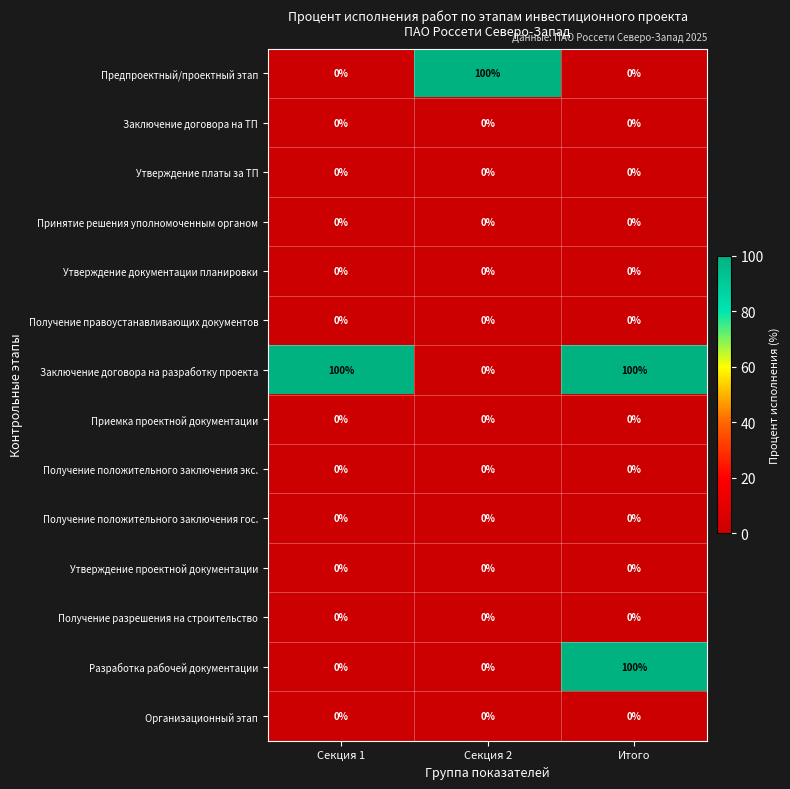

What is the difference between the highest and lowest values at Итого?

100